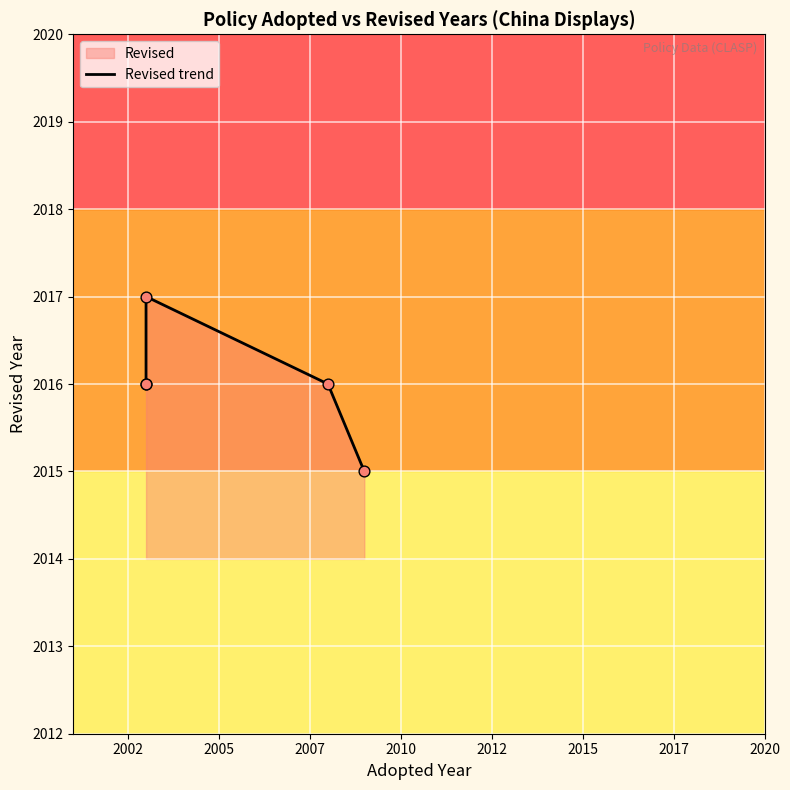

What is the change in value from 2002 to 2005?

+1